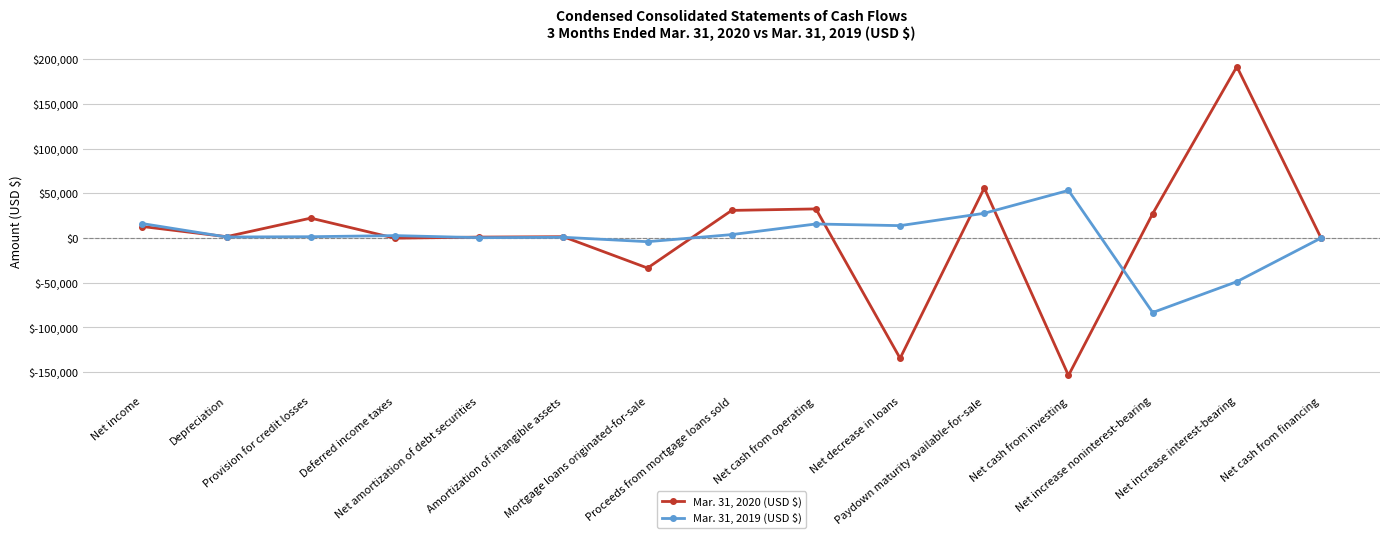

At which label does Mar. 31, 2020 (USD $) first exceed 1524?

Net income